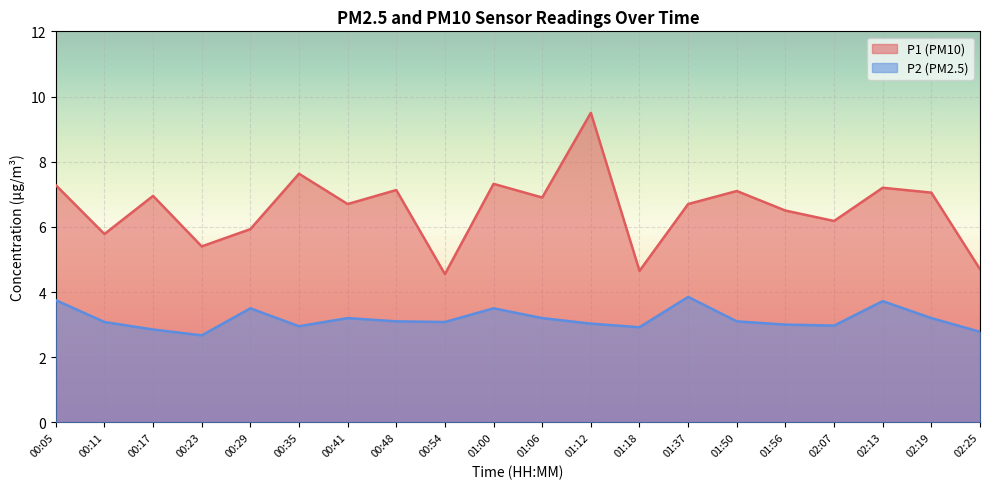

What is the sum of all P1 values?

131.2